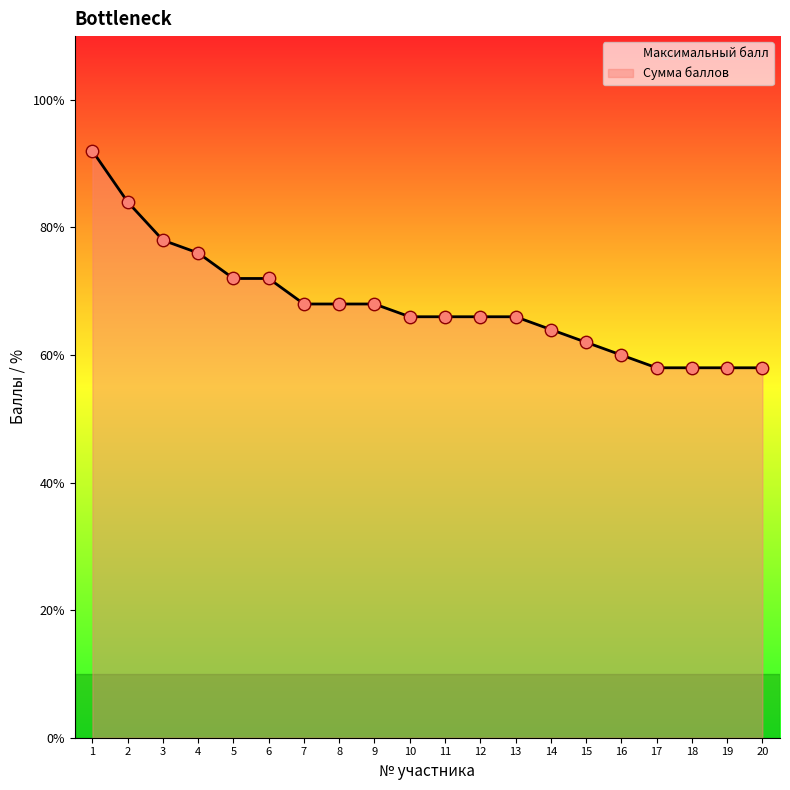

Approximately how many times larger is the value at 3 compared to 10?

1.2